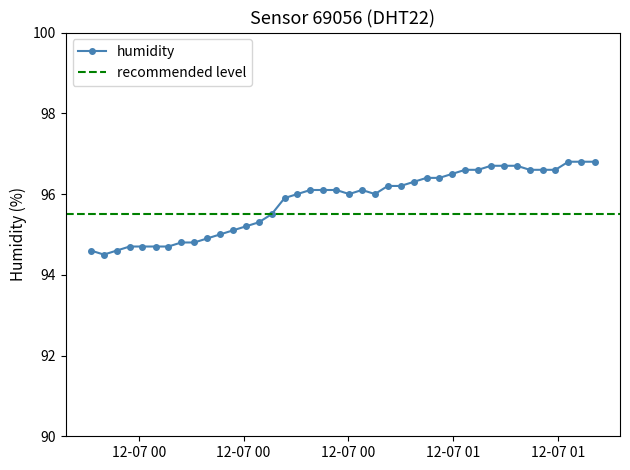

What is the value of the humidity point at the 11th from the left?

95.0